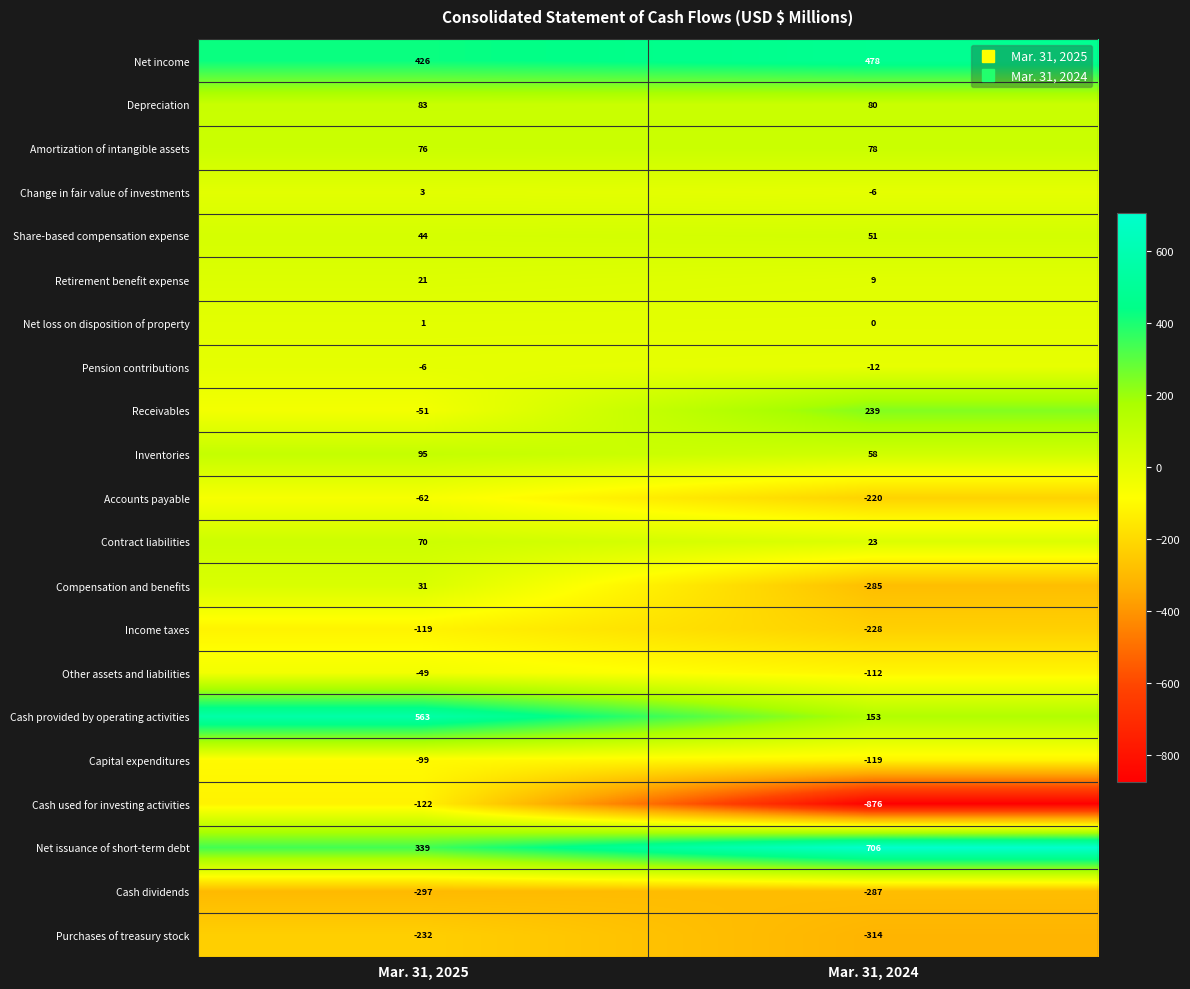

Which series has the largest range (max minus min)?

Cash used for investing activities